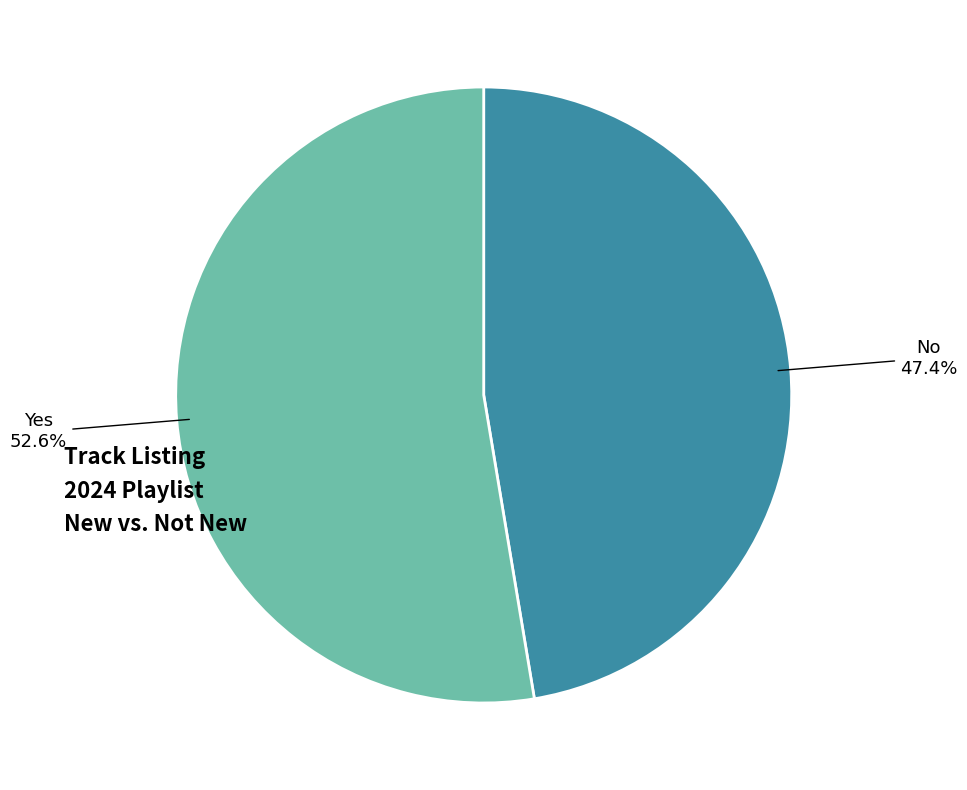

Is there any slice that represents more than half of the pie?

Yes